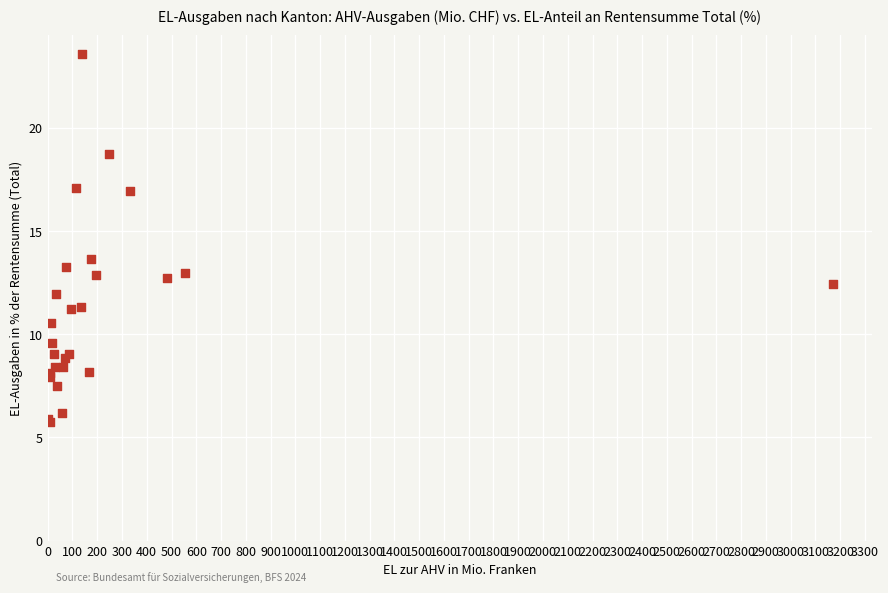

What Y value in the scatter plot is closest to 14?

13.7